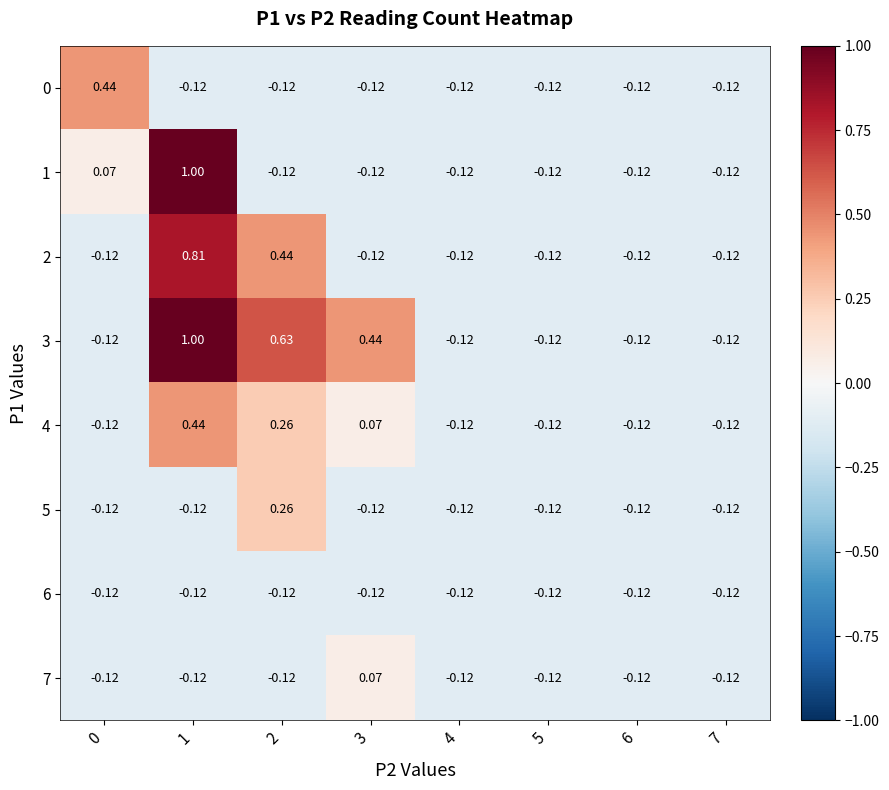

Is the value of 7 at 2 greater than the value of 4 at 3?

No